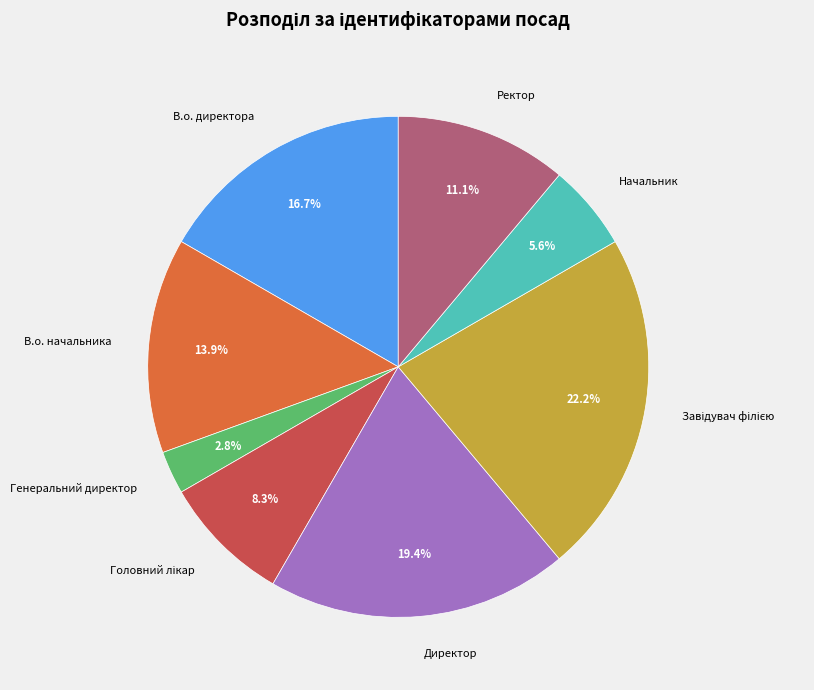

Between В.о. начальника and Ректор, which is larger?

В.о. начальника